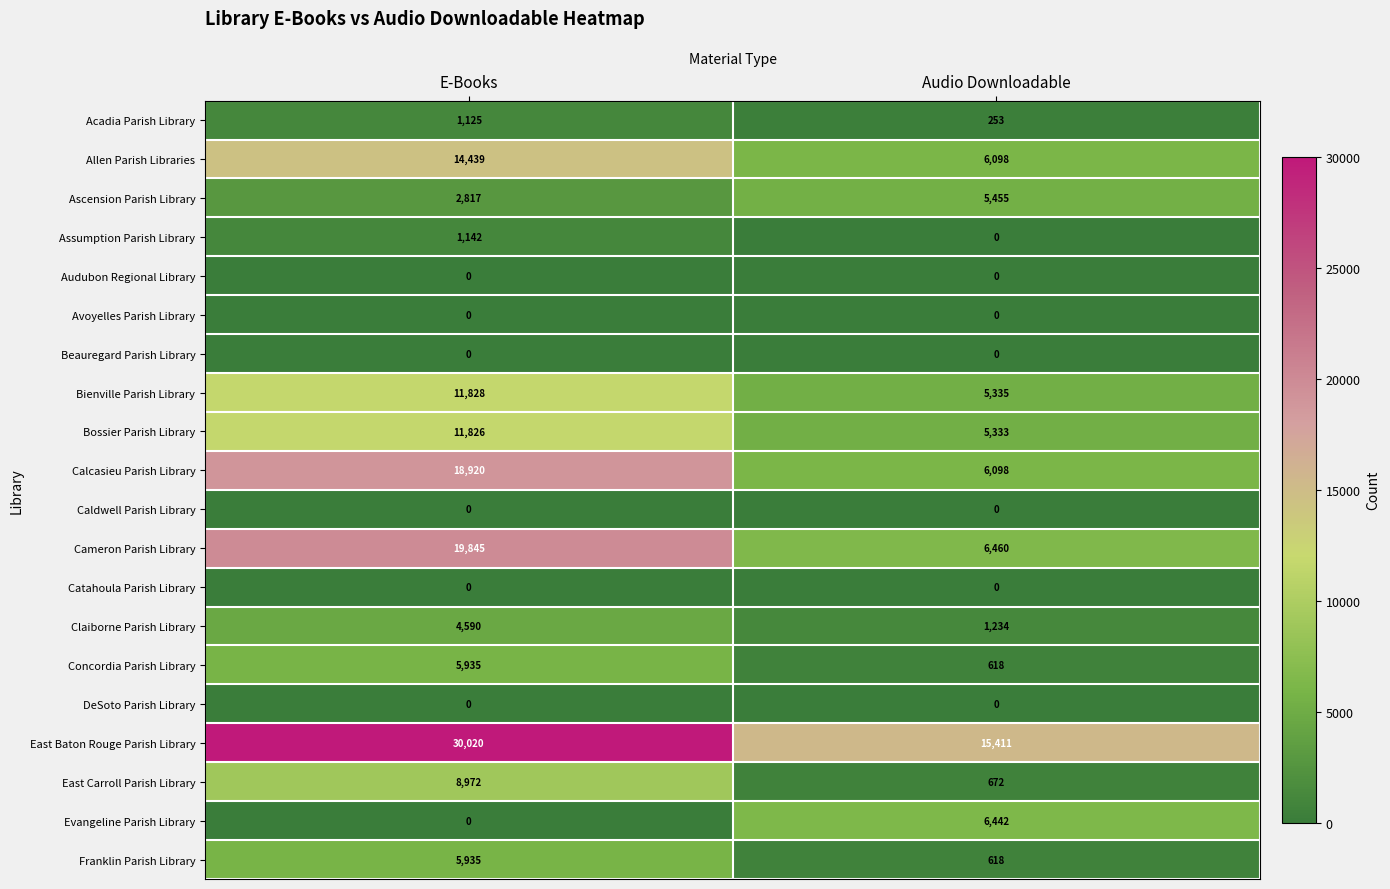

Which series has the largest total across all categories?

East Baton Rouge Parish Library